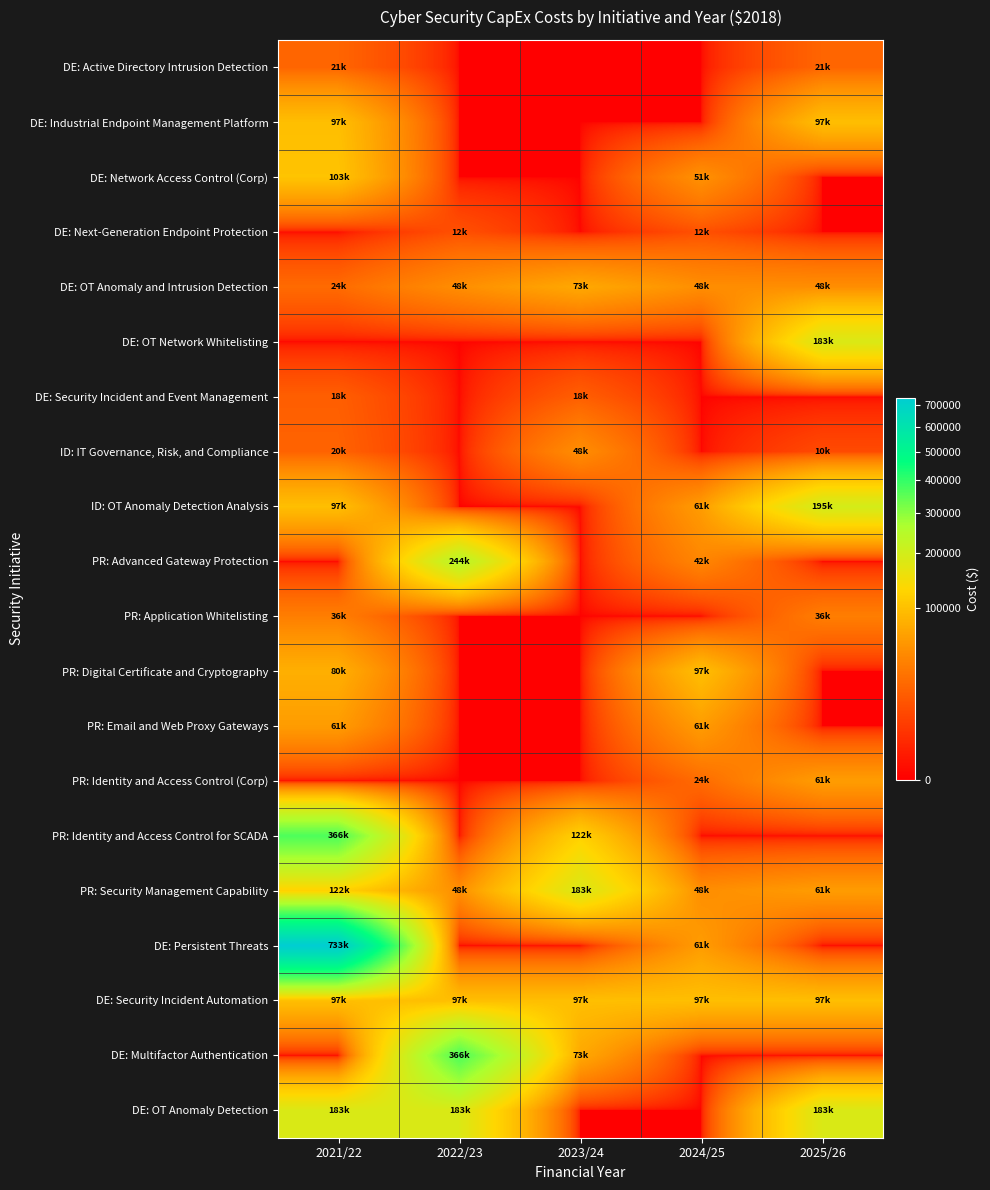

Count the number of data series in this chart.

20